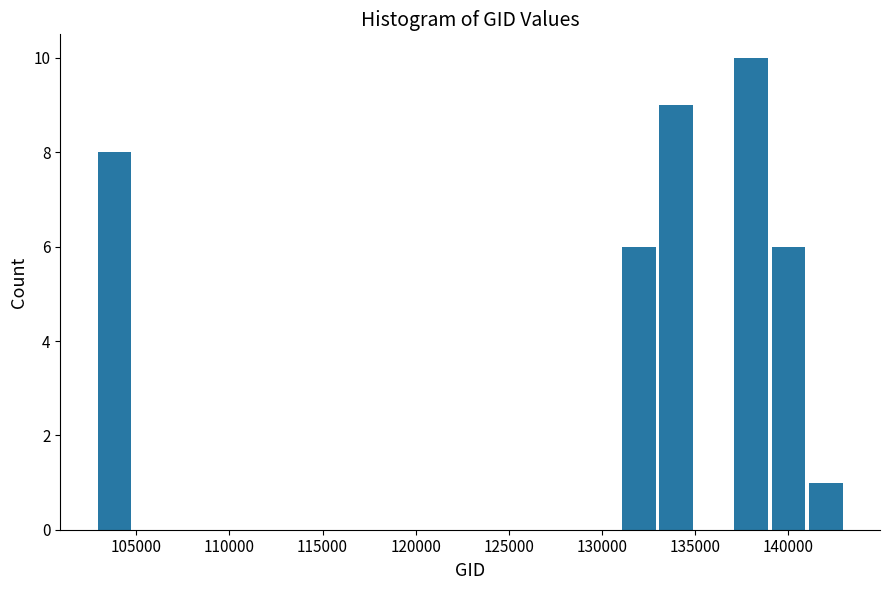

Reading left to right, list every bar in this chart as the range it spans on the x-axis followed by its height. Neither the bar edges nor the heights are printed on the chart, so give them approximately, as read against the axes.

103000 to 105000: 8
105000 to 107000: 0
107000 to 109000: 0
109000 to 111000: 0
111000 to 113000: 0
113000 to 115000: 0
115000 to 117000: 0
117000 to 119000: 0
119000 to 121000: 0
121000 to 123000: 0
123000 to 125000: 0
125000 to 127000: 0
127000 to 129000: 0
129000 to 131000: 0
131000 to 133000: 6
133000 to 135000: 9
135000 to 137000: 0
137000 to 139000: 10
139000 to 141000: 6
141000 to 143000: 1